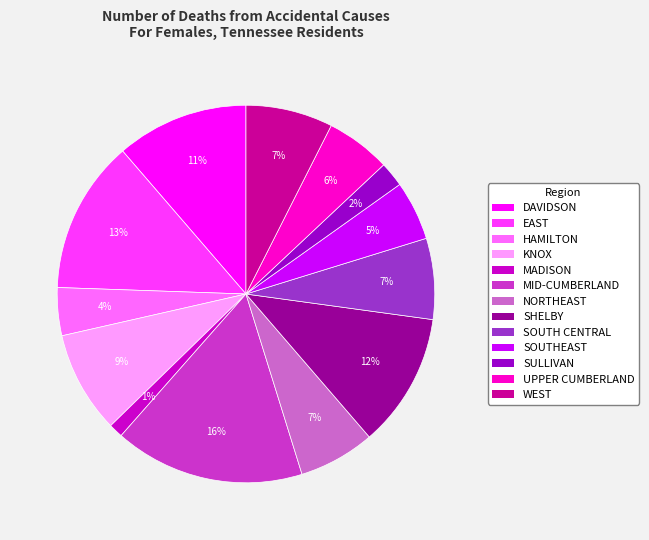

To the nearest percent, what is the difference between the largest and smallest slice percentages?

15%